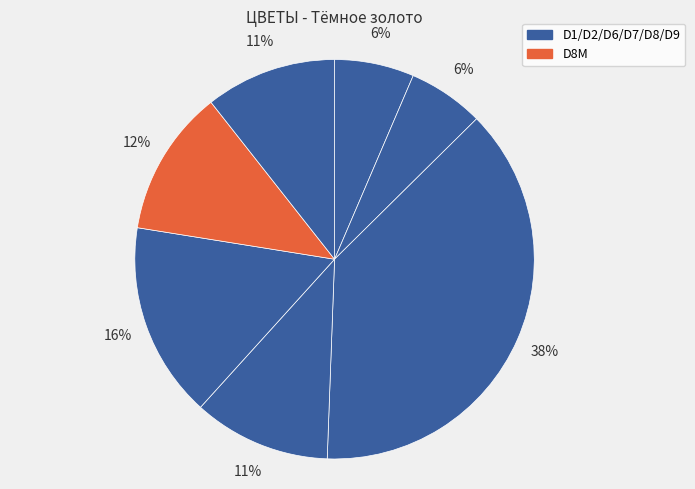

Rank the categories by value from lowest to highest.

D2, D1, D9, D7, D8M, D8, D6